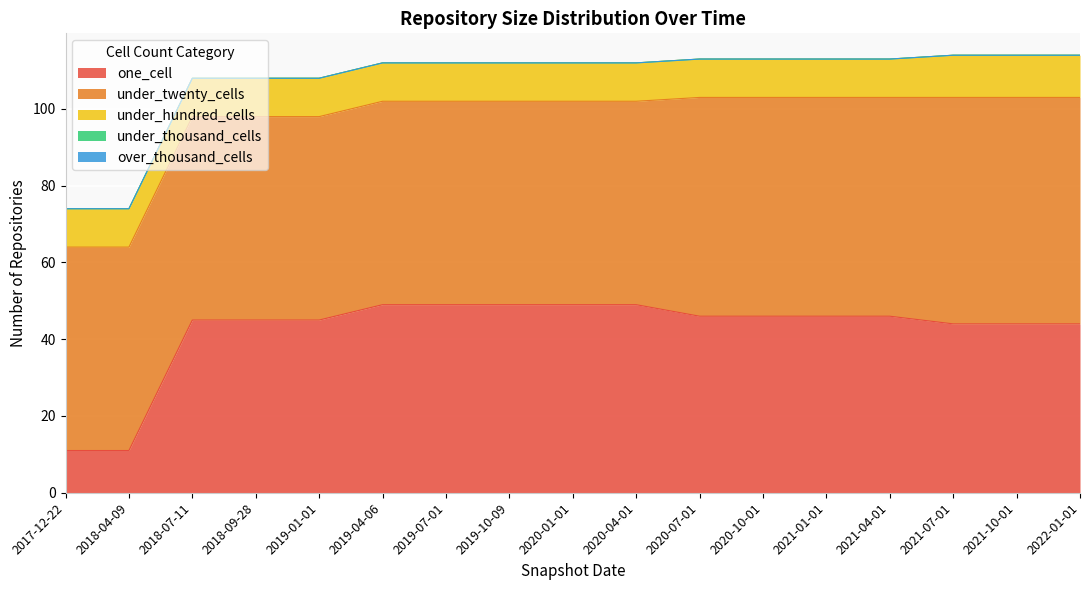

True or false: over_thousand_cells and under_twenty_cells intersect in this chart.

False